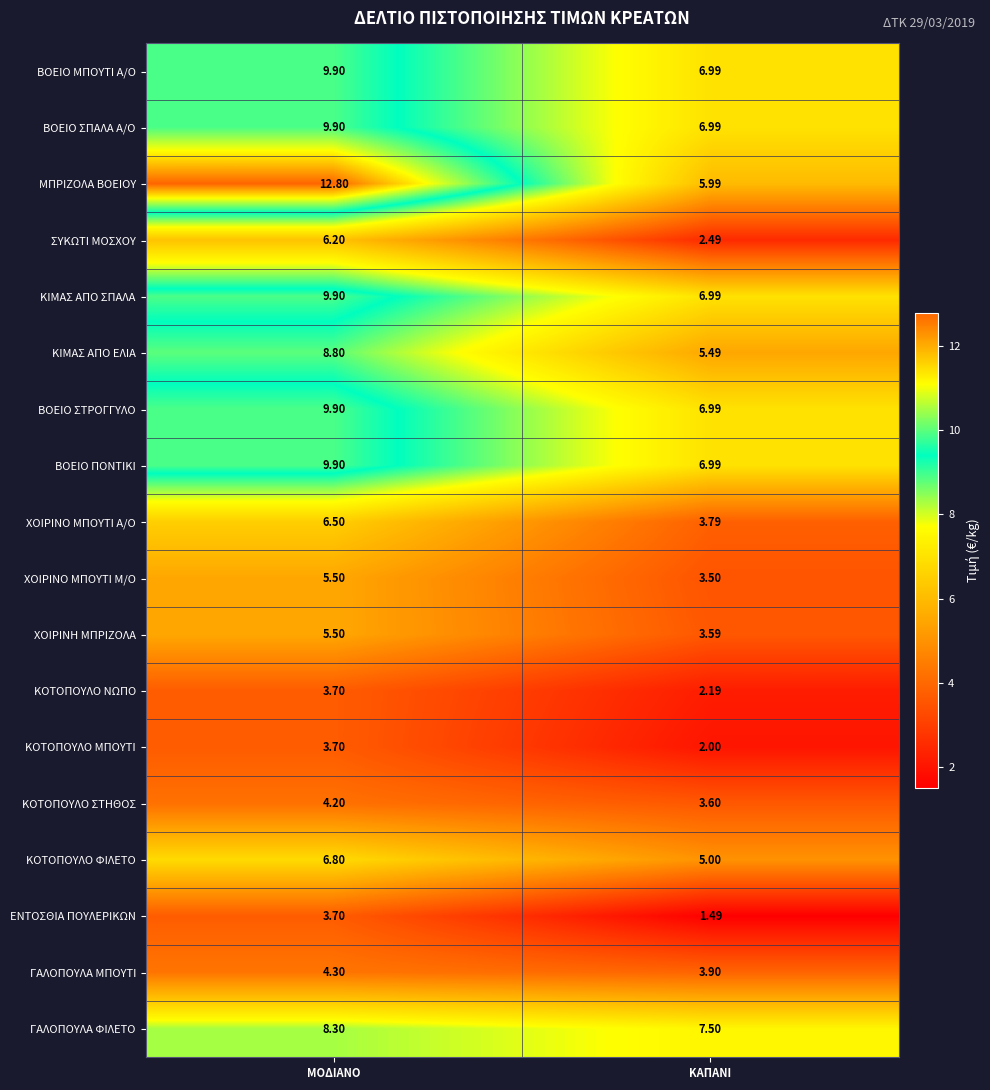

At which label does ΒΟΕΙΟ ΠΟΝΤΙΚΙ first exceed 9?

ΜΟΔΙΑΝΟ